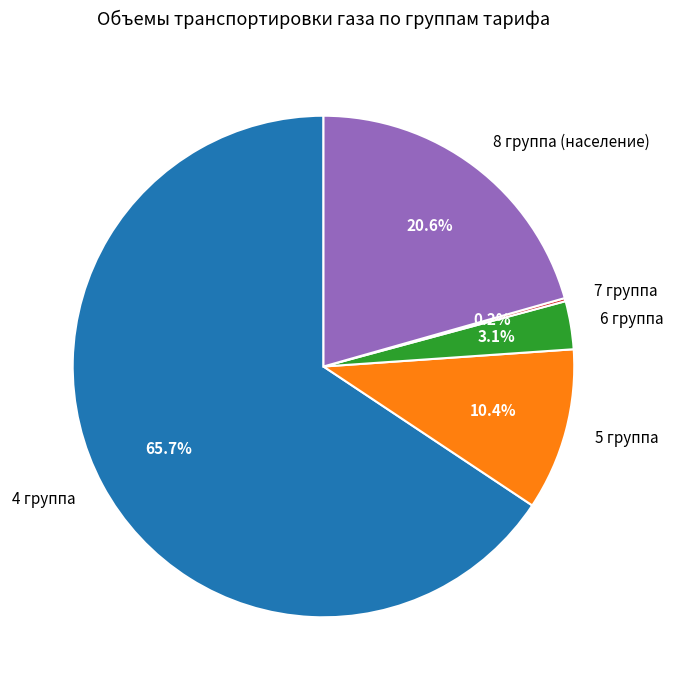

Is 5 группа the majority of the pie?

No